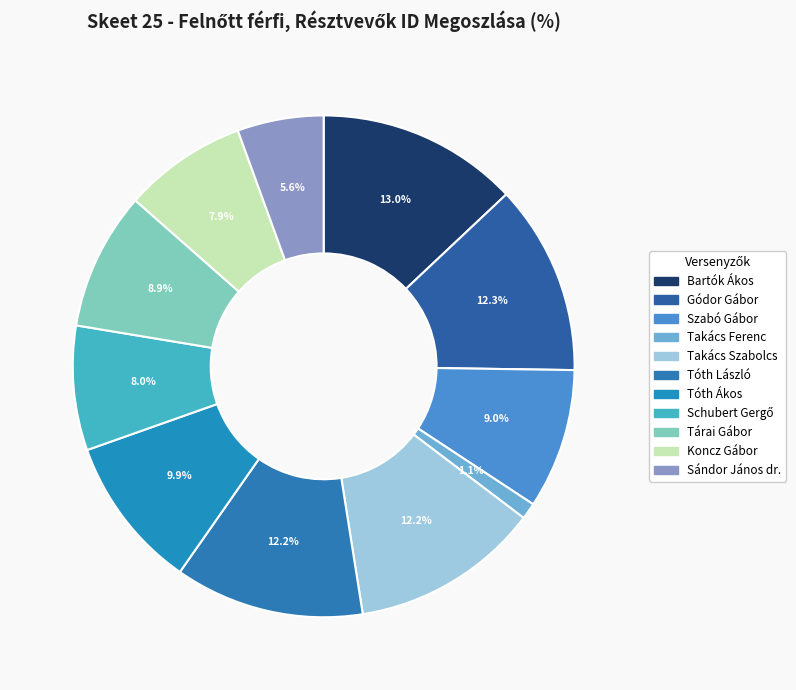

To the nearest percent, what is the average slice percentage?

9%